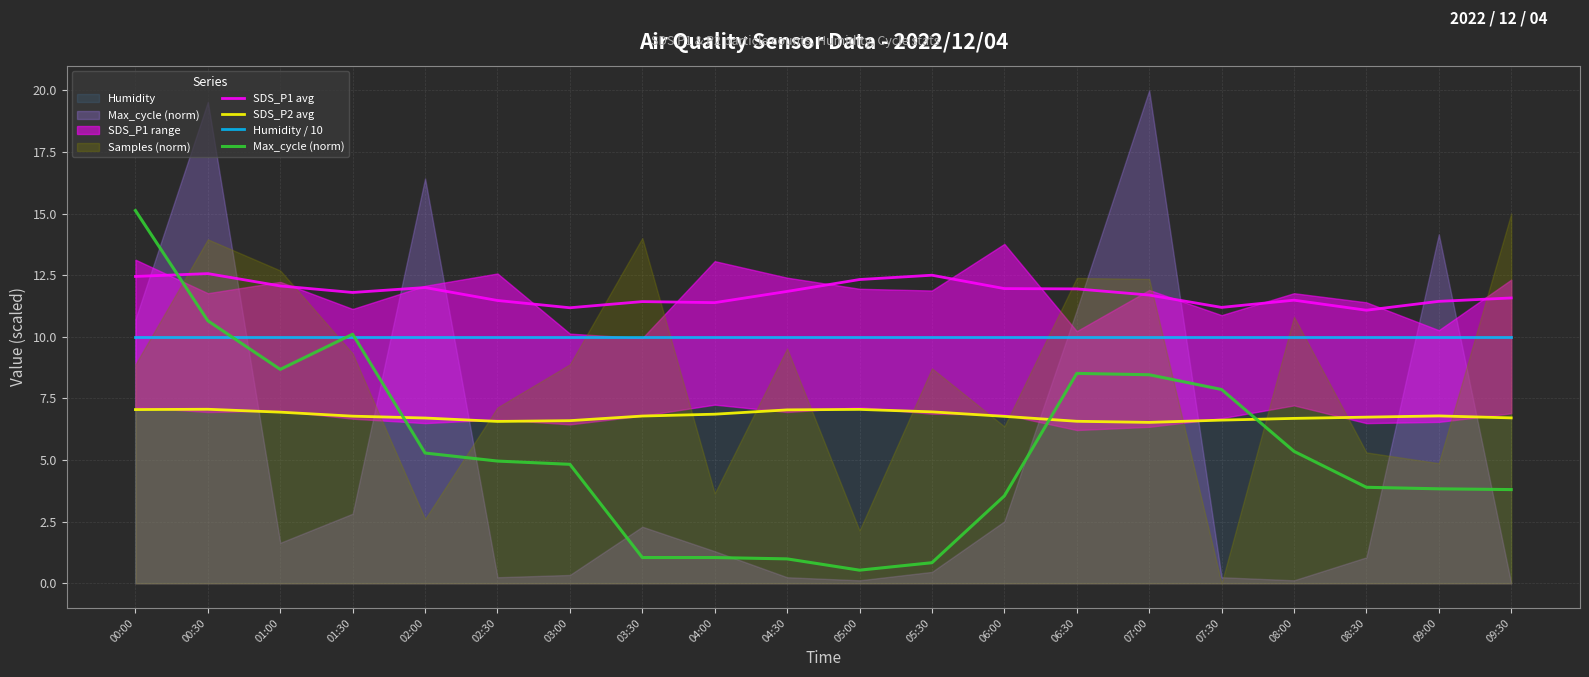

True or false: Max_cycle (norm) has more than 2 interior local peaks.

False